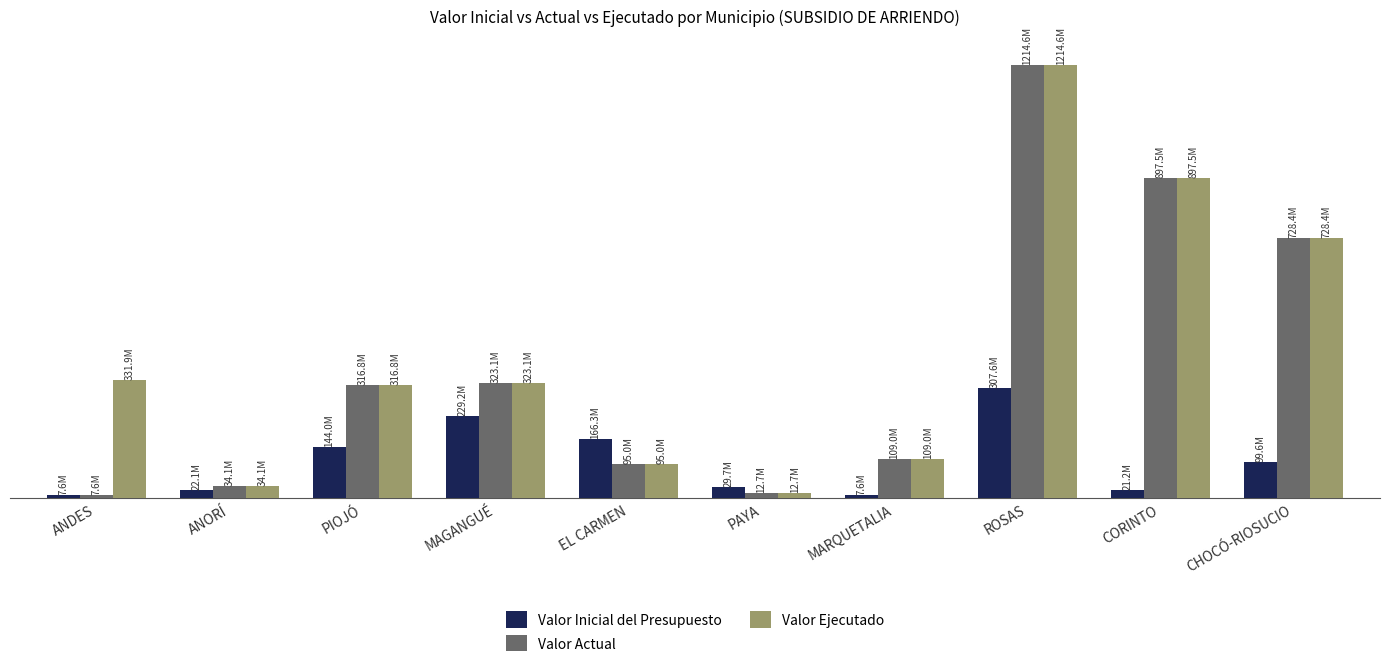

What are all the series names shown in the legend?

Valor Inicial del Presupuesto, Valor Actual, Valor Ejecutado